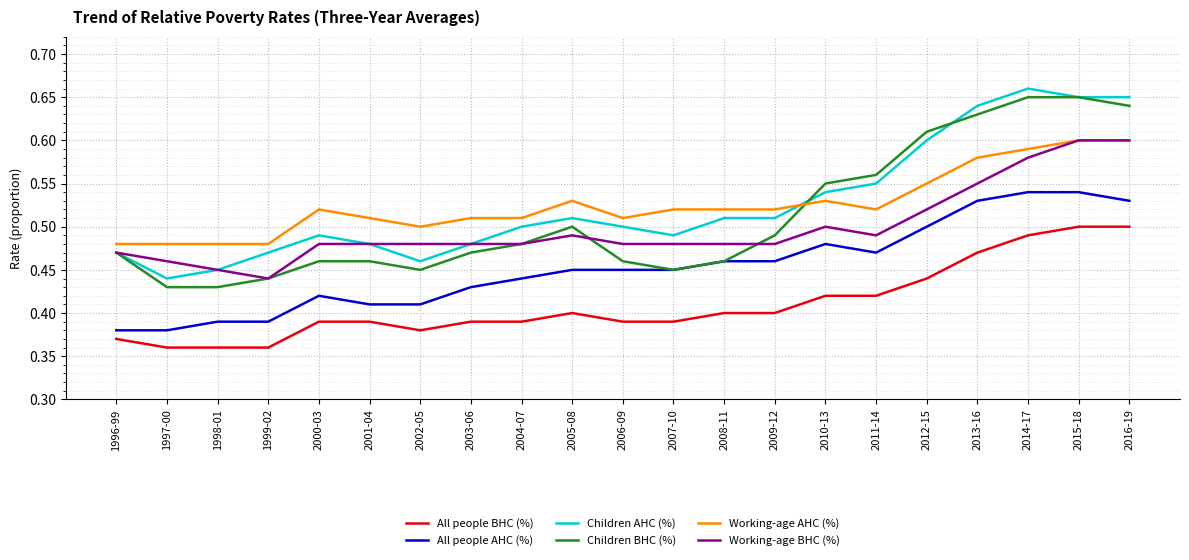

Which label corresponds to the largest value in the chart?

2014-17